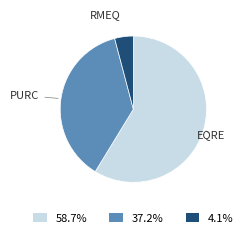

Does 58.7% account for over 50% of the chart?

Yes